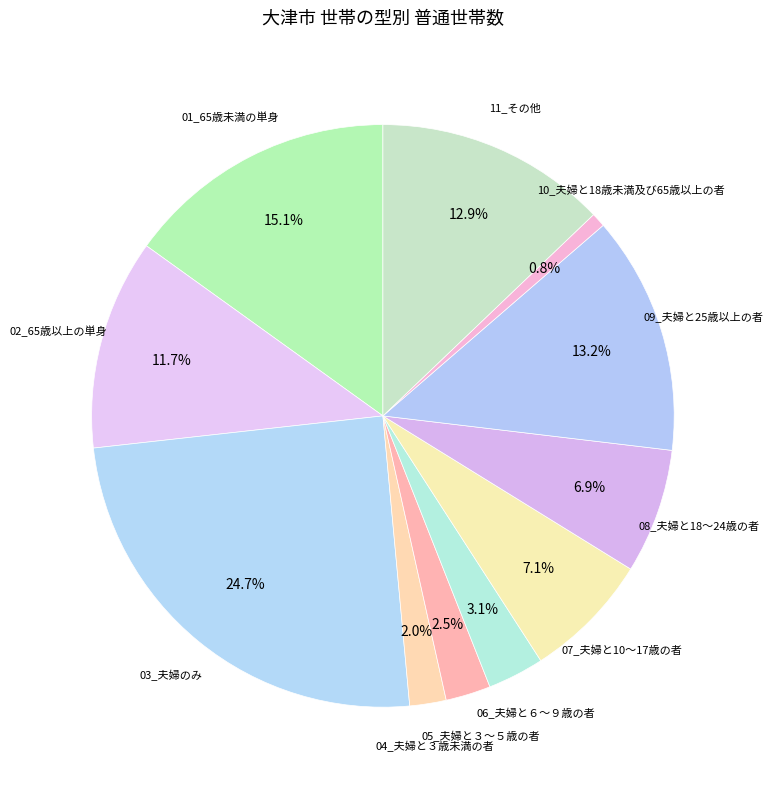

Count the number of slices in the pie.

11